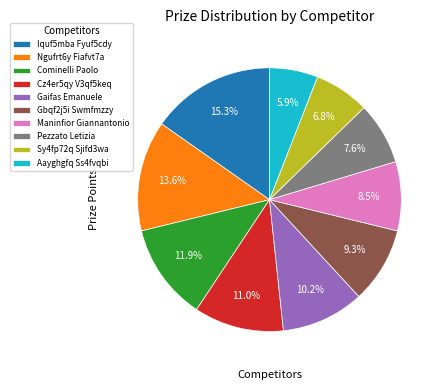

What is the largest slice in the pie chart?

Iquf5mba Fyuf5cdy